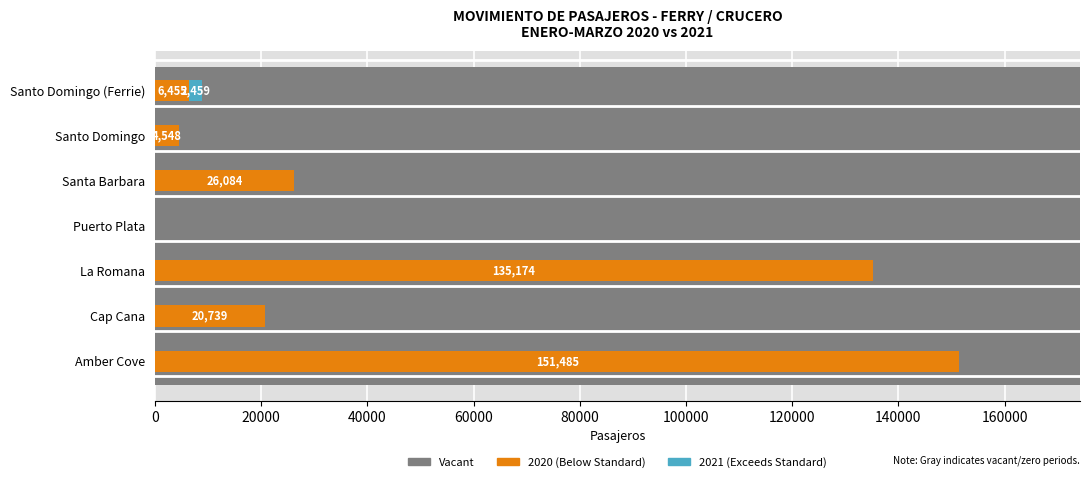

The 2021 series shows 1566 at Santo Domingo (Ferrie). True or false?

False